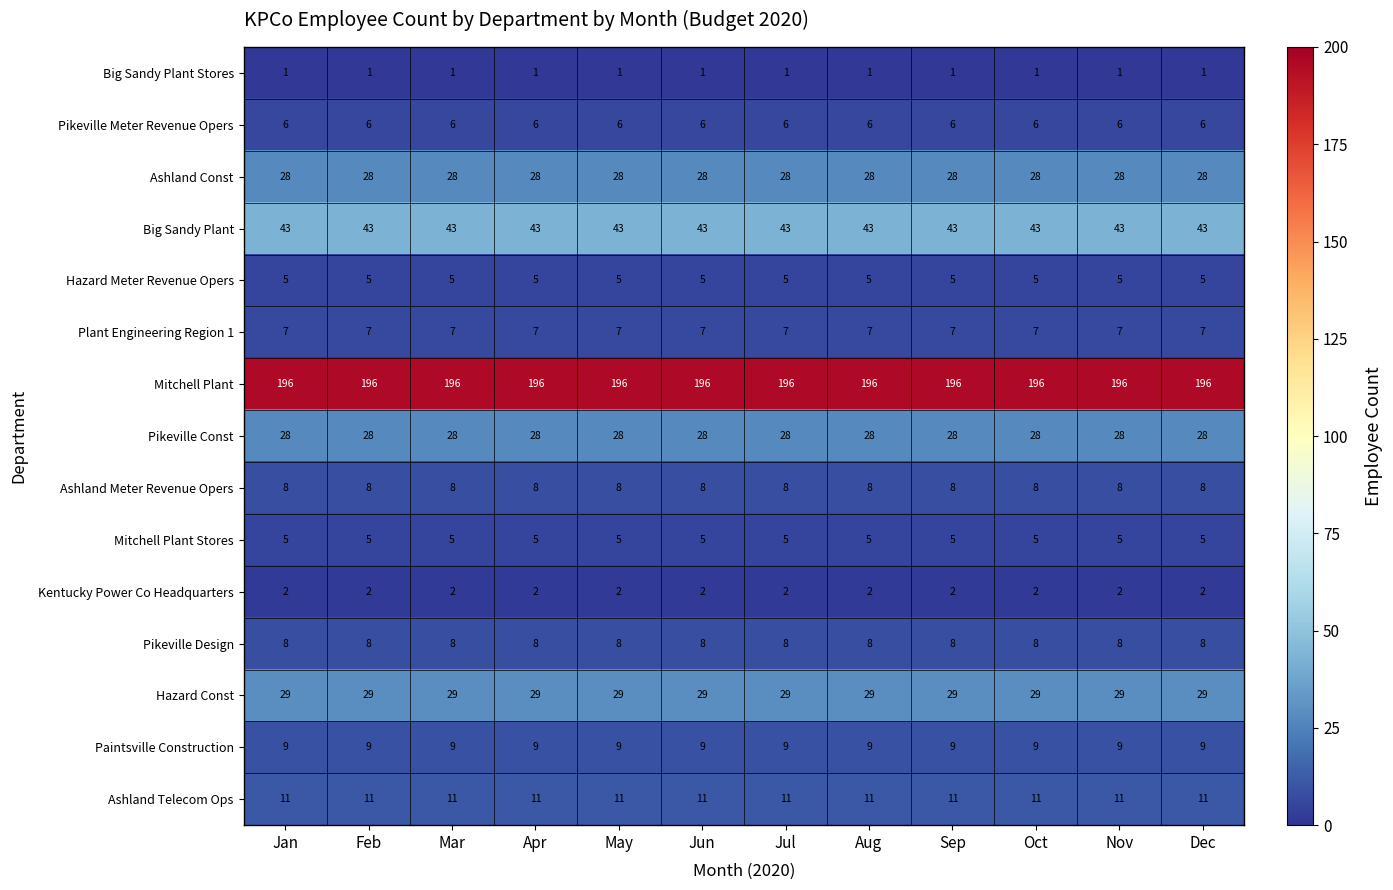

What is the sum of the Pikeville Meter Revenue Opers values at Aug and Dec?

12